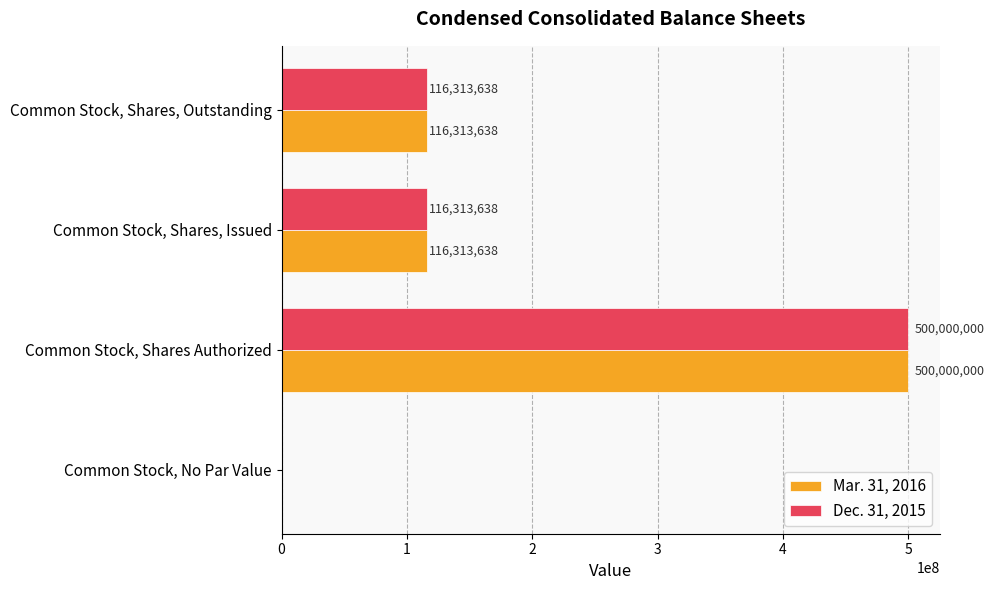

Which category has the highest value in the Dec. 31, 2015 series?

Common Stock, Shares Authorized